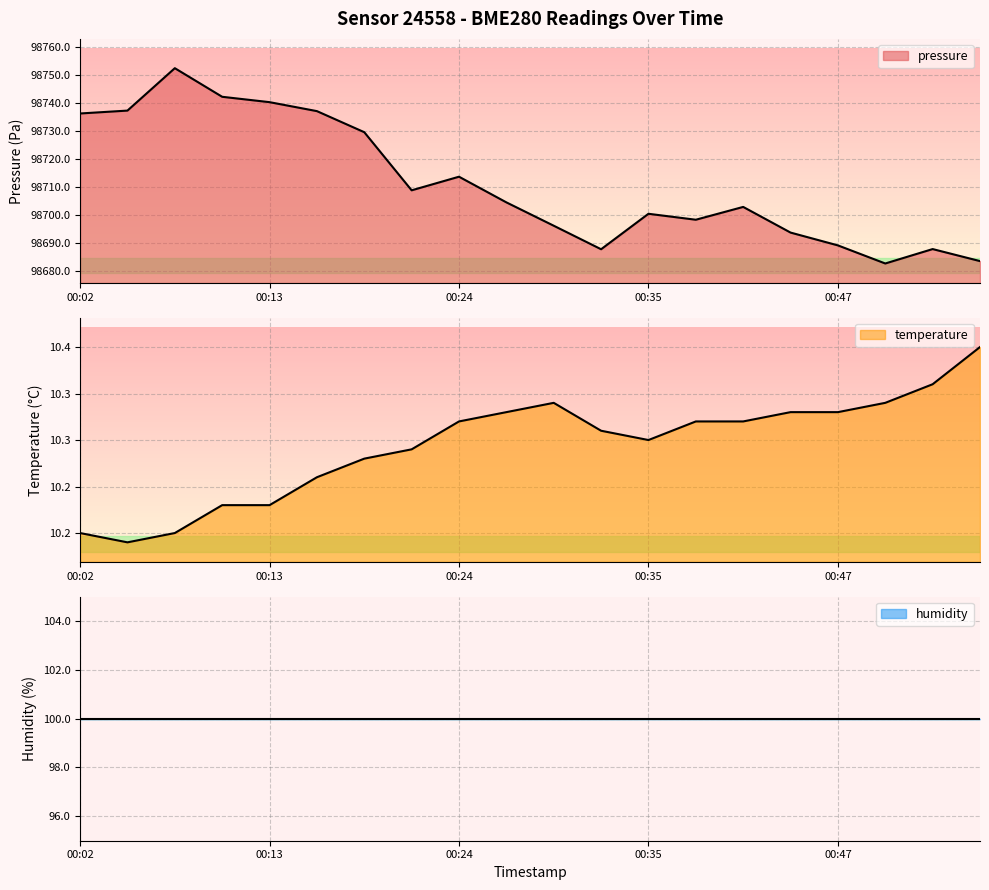

At which label is temperature closest to 10?

00:05